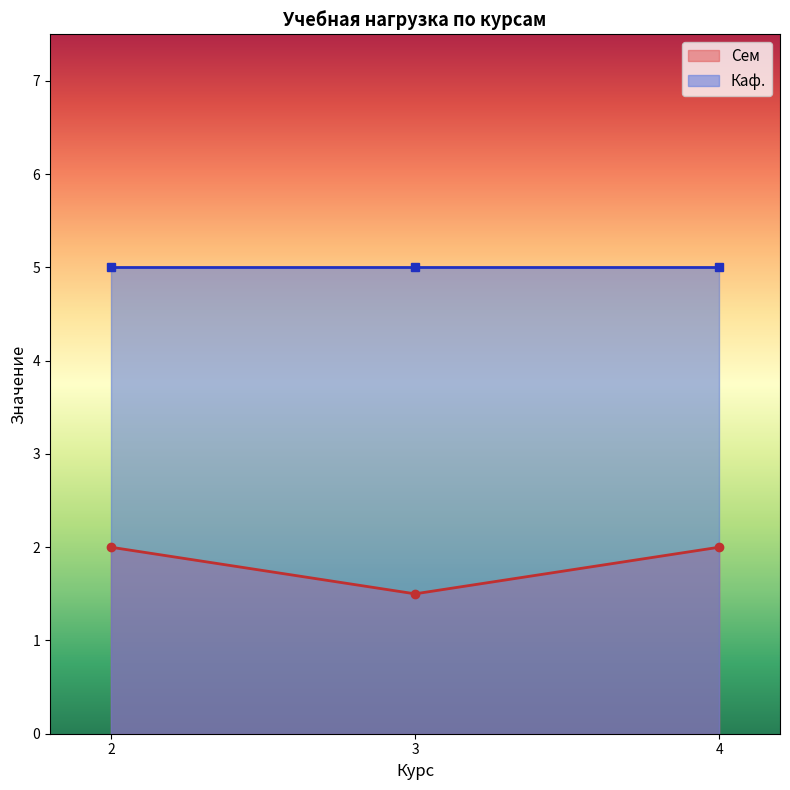

True or false: Каф. and Сем cross at least once.

False